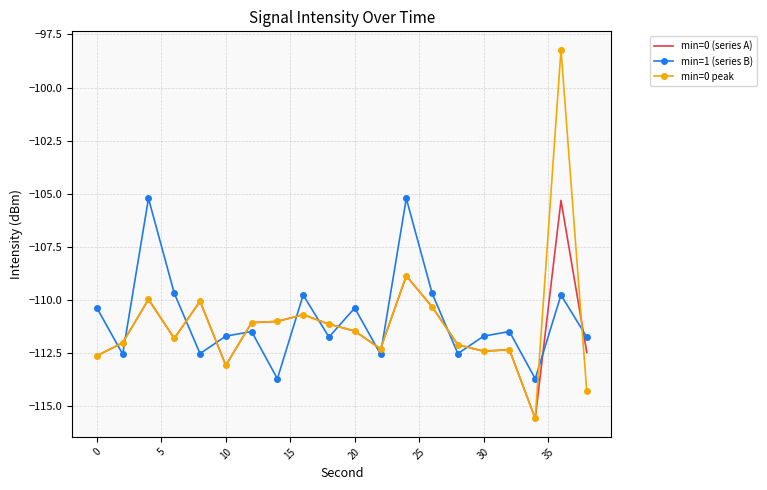

True or false: min=0 peak and min=1 (series B) cross at least once.

True